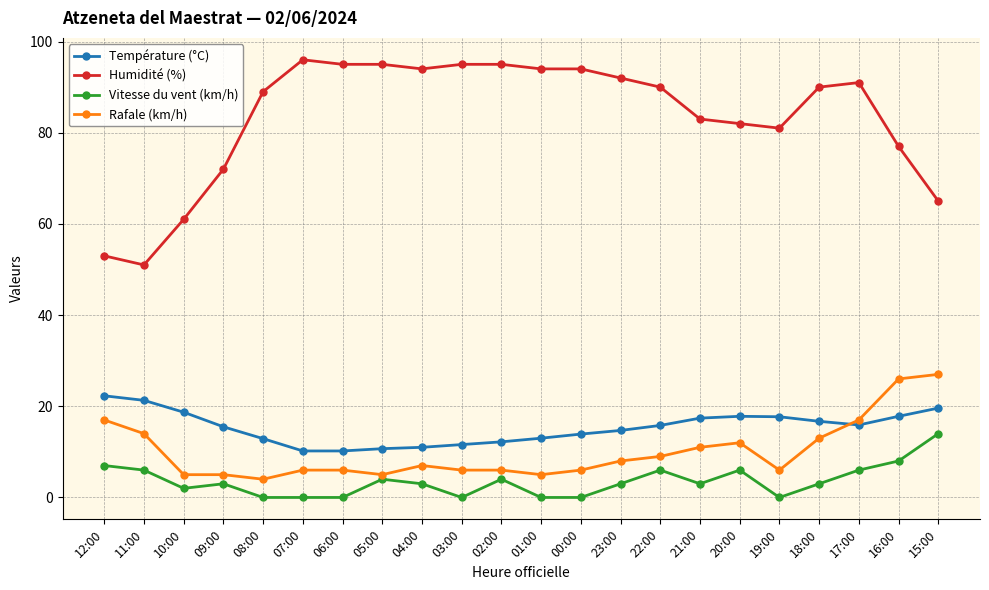

What is the highest value of the Vitesse du vent (km/h) series?

14.0